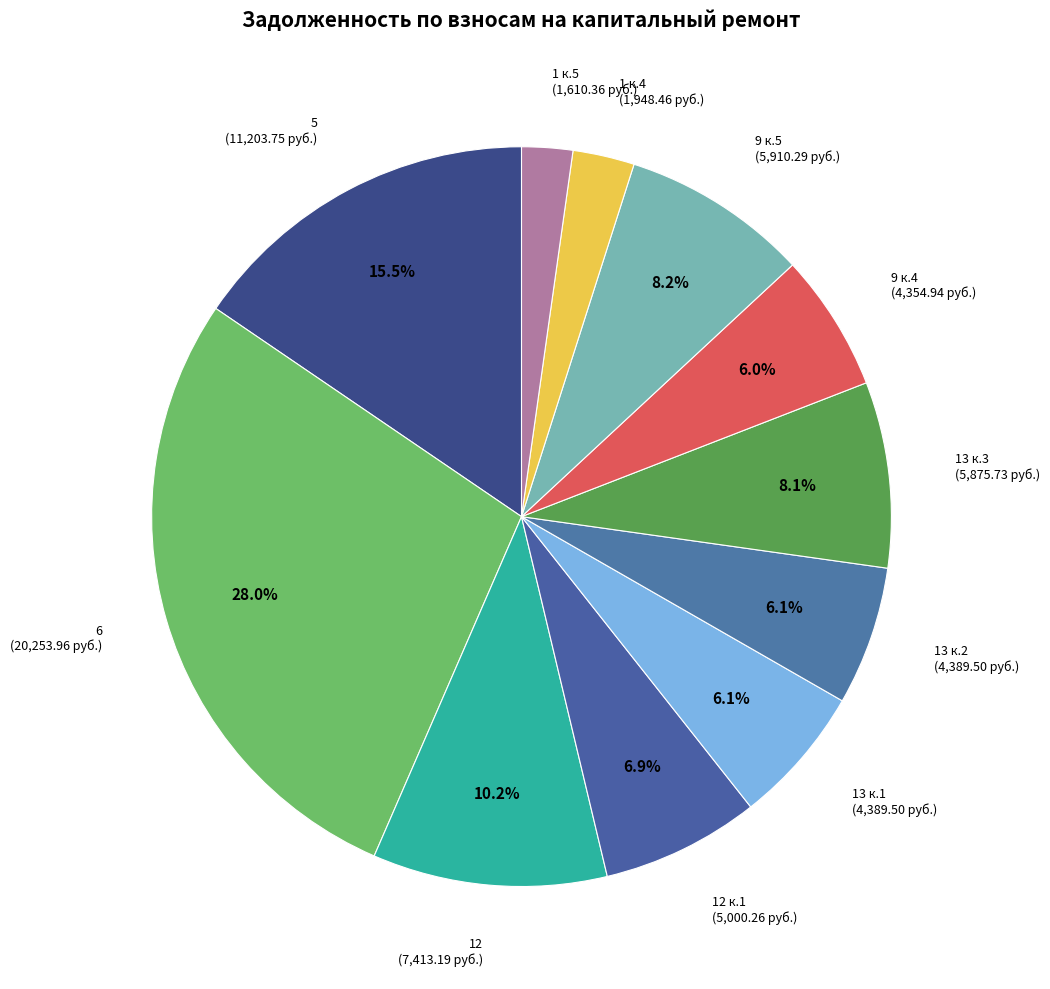

Which has a higher value, 9 к.4 or 5?

5